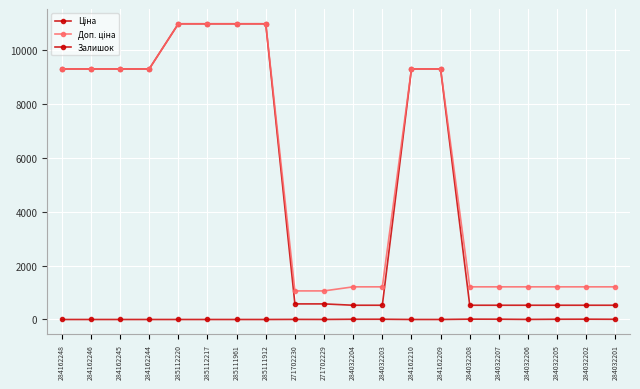

Which category has the highest value in the Доп. ціна series?

285112220